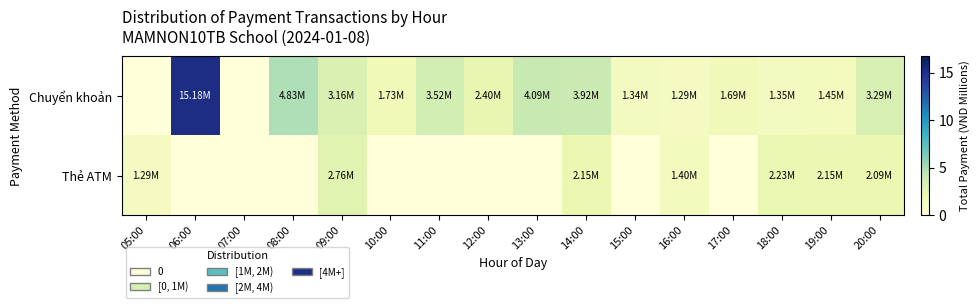

Between 14:00 and 13:00, which is larger?

13:00